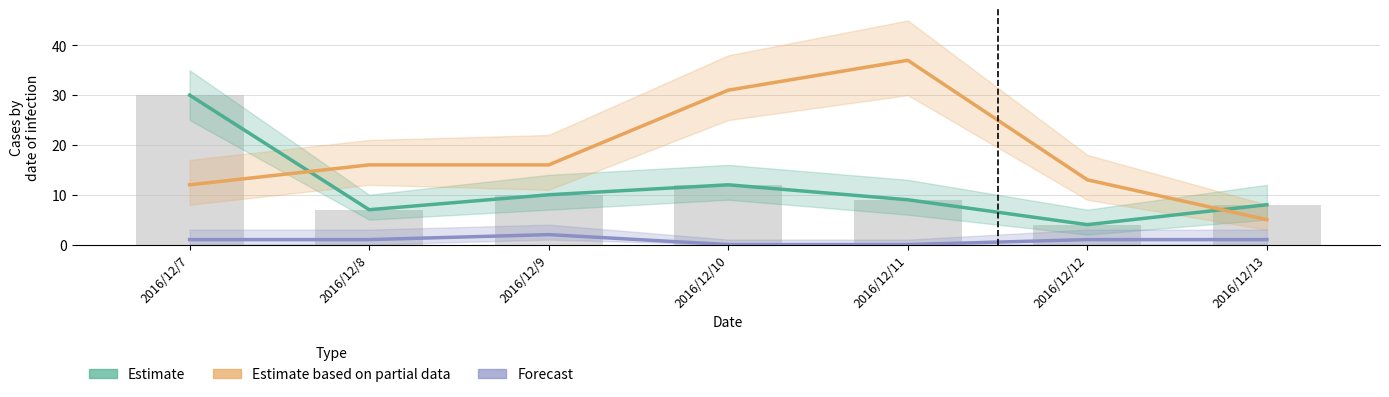

At which label is Estimate closest to 17?

2016/12/10